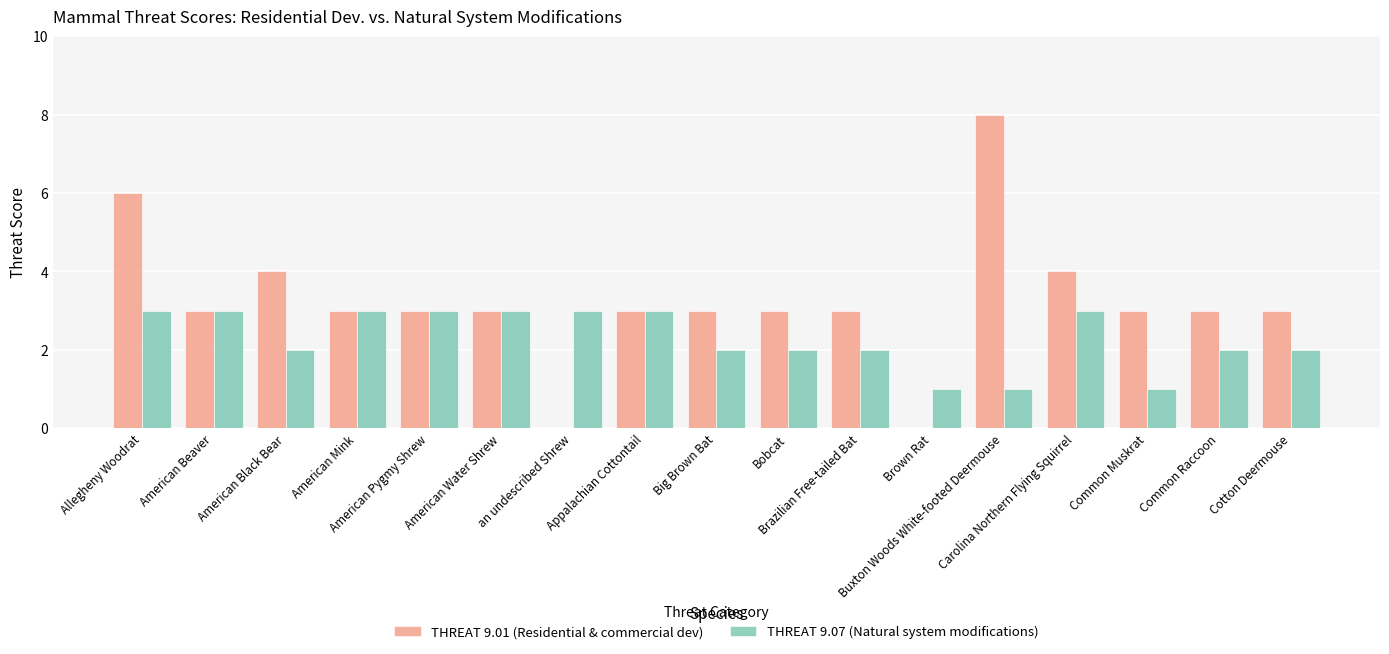

What is the highest value of the THREAT 9.07 (Natural system modifications) series?

3